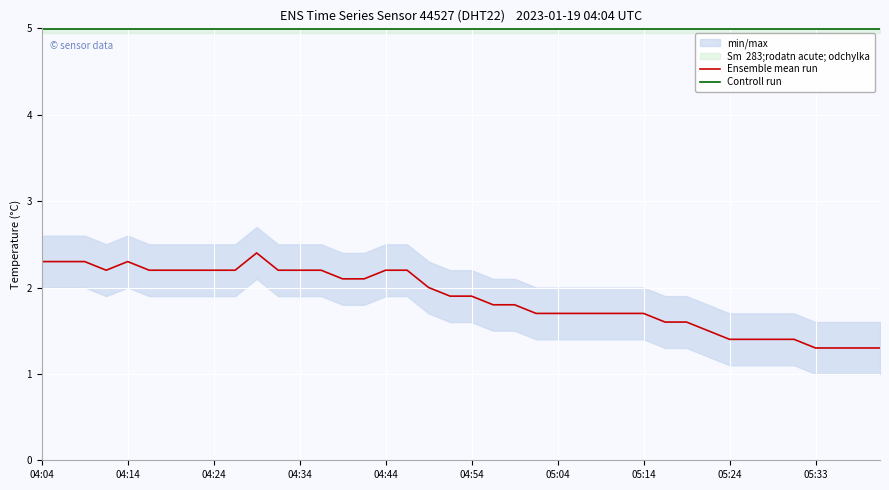

What is the minimum value for Controll run?

5.0